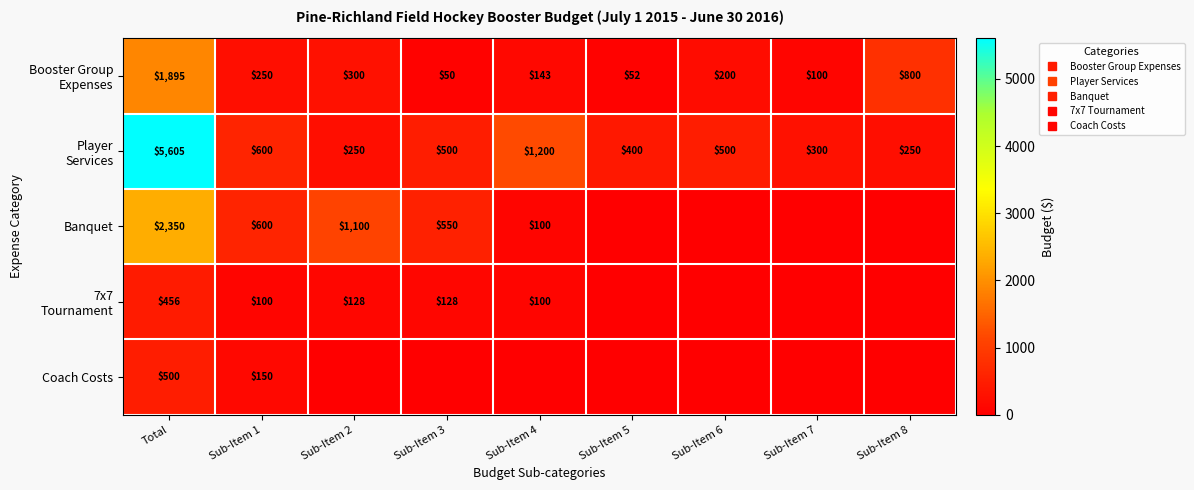

Which series has the widest spread of values?

Player Services